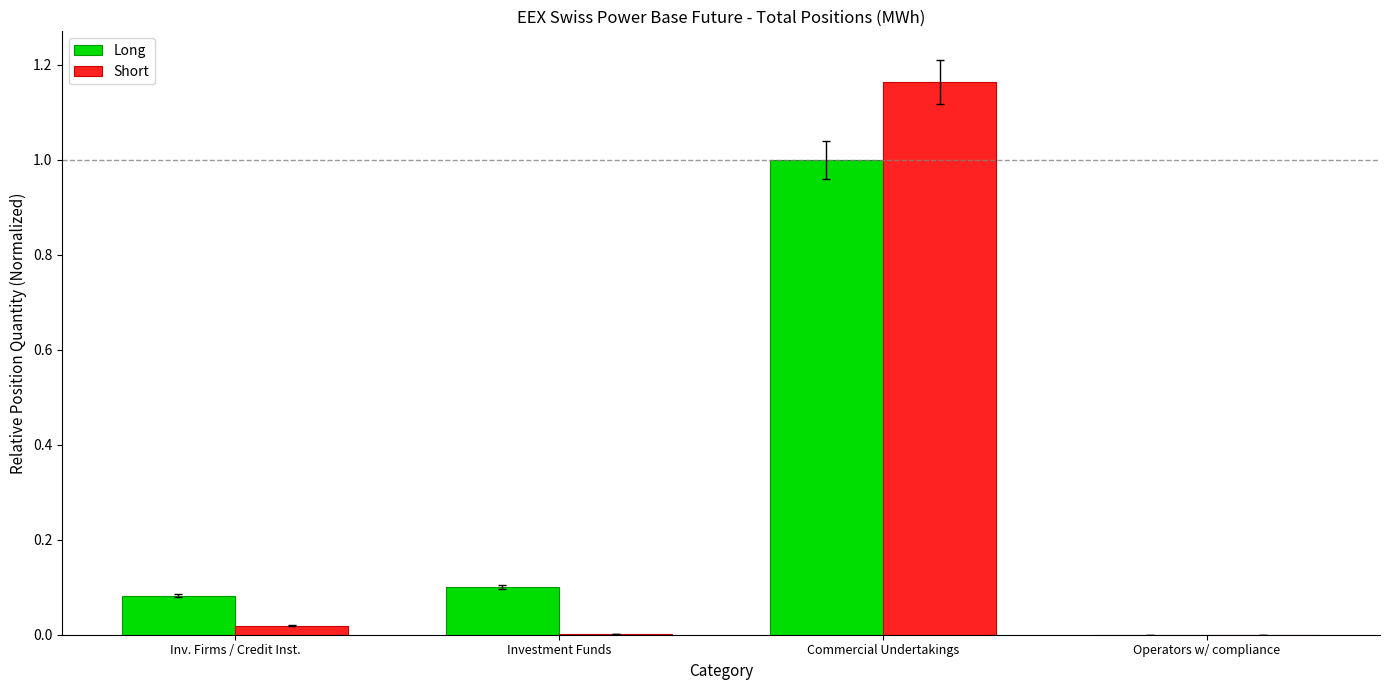

Which series changed the most between Inv. Firms / Credit Inst. and Commercial Undertakings?

Short